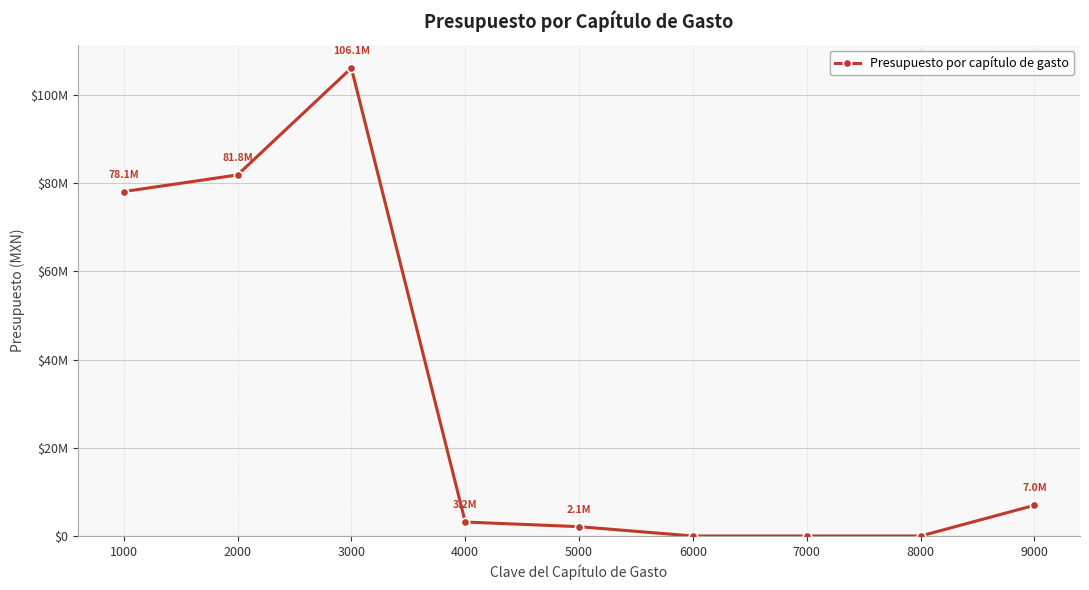

What is the approximate value at 2000?

81831450